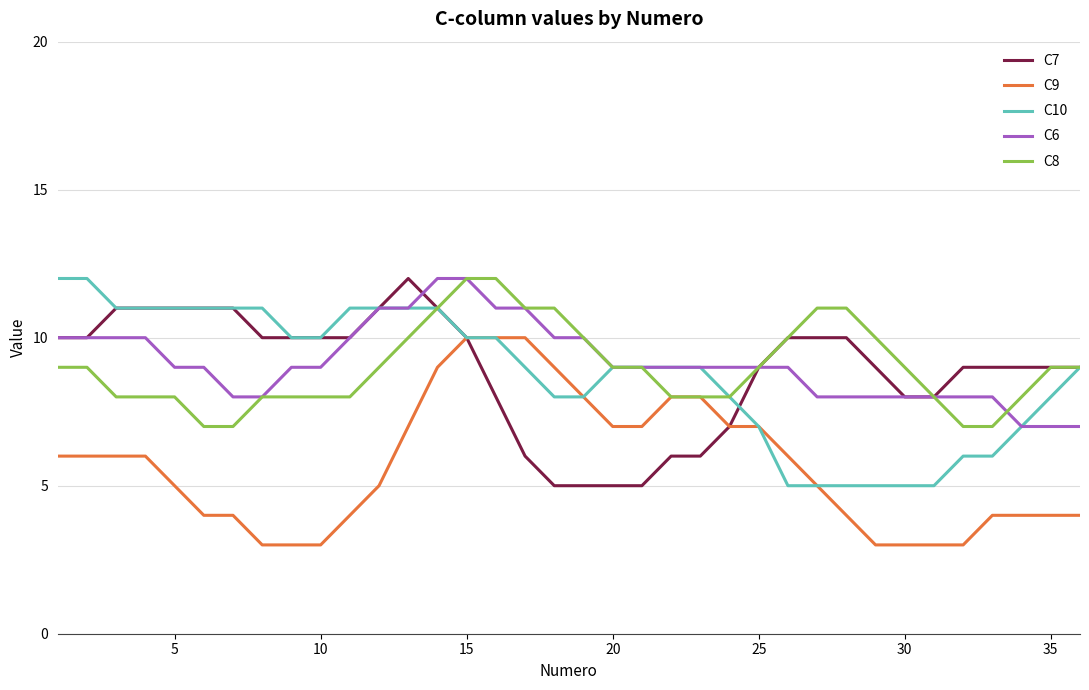

True or false: C9 and C8 intersect in this chart.

False